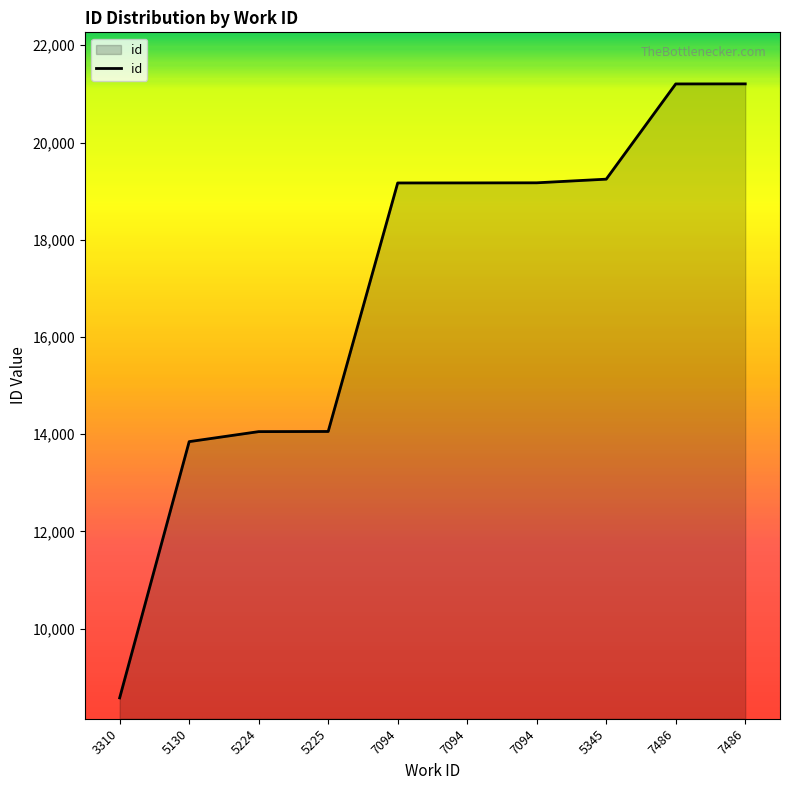

Approximately how many times larger is the value at 5130 compared to 7094?

0.7